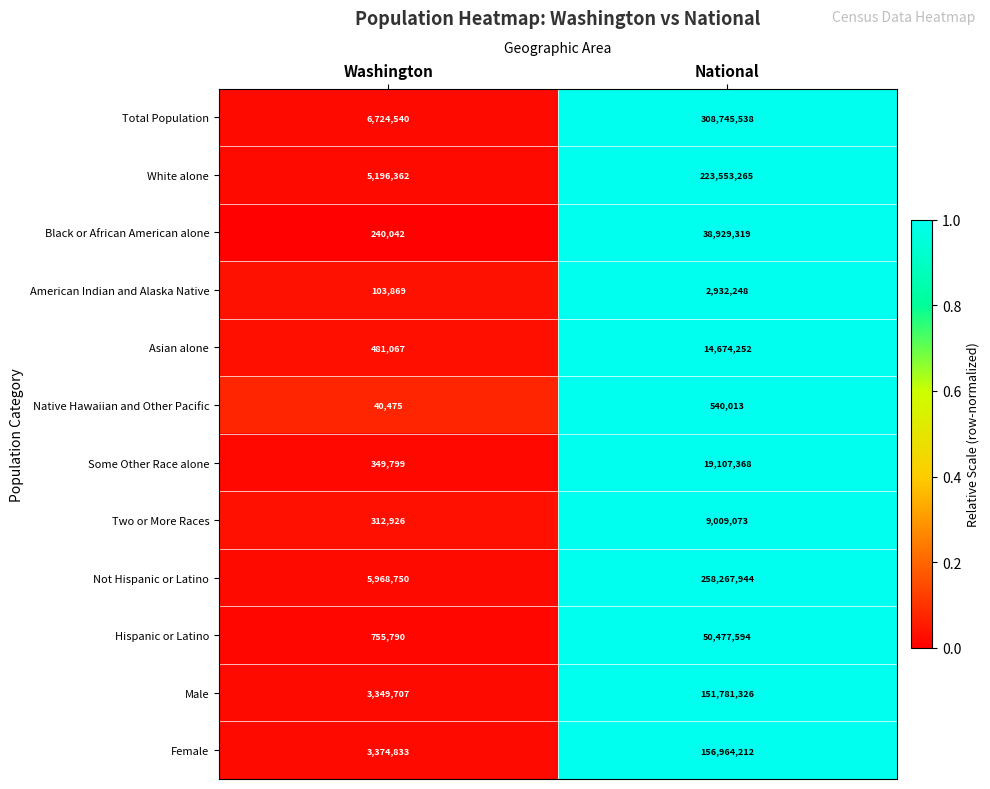

What is the difference between the maximum and minimum values in the Asian alone series?

14193185